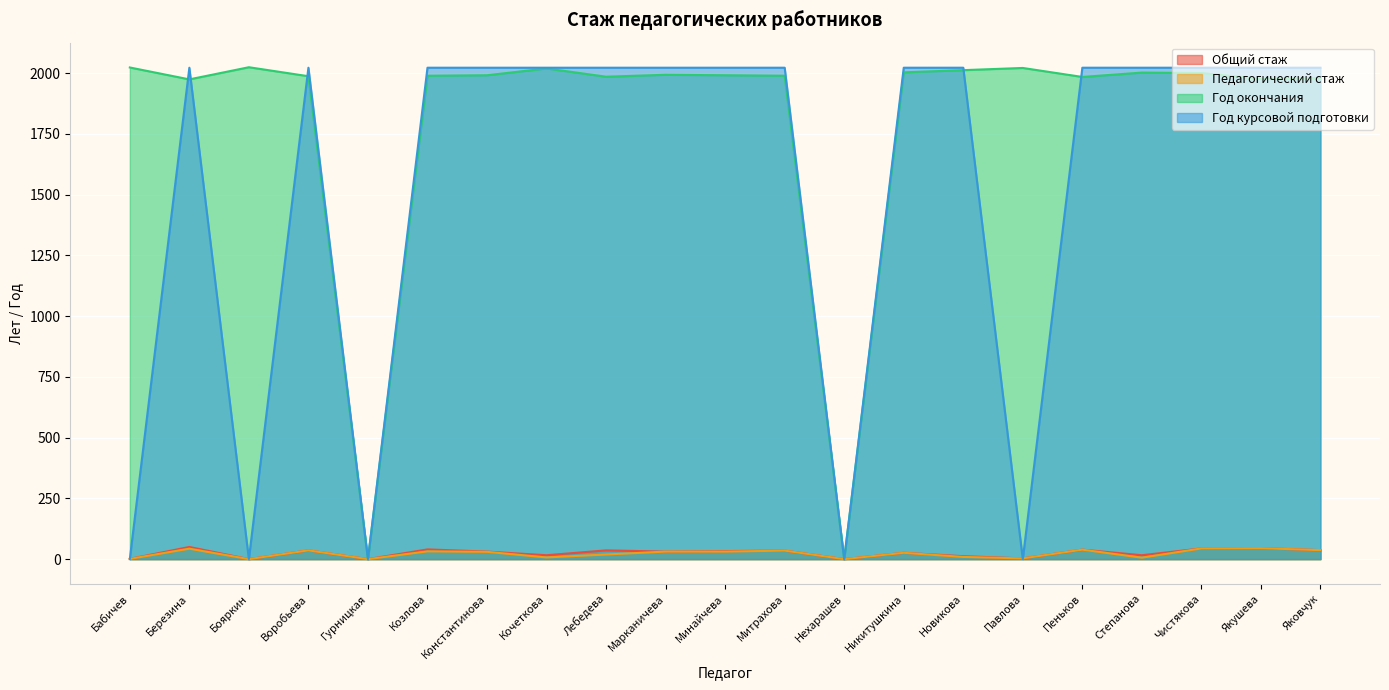

What is the difference between the maximum and second lowest values in the Год окончания series?

2024